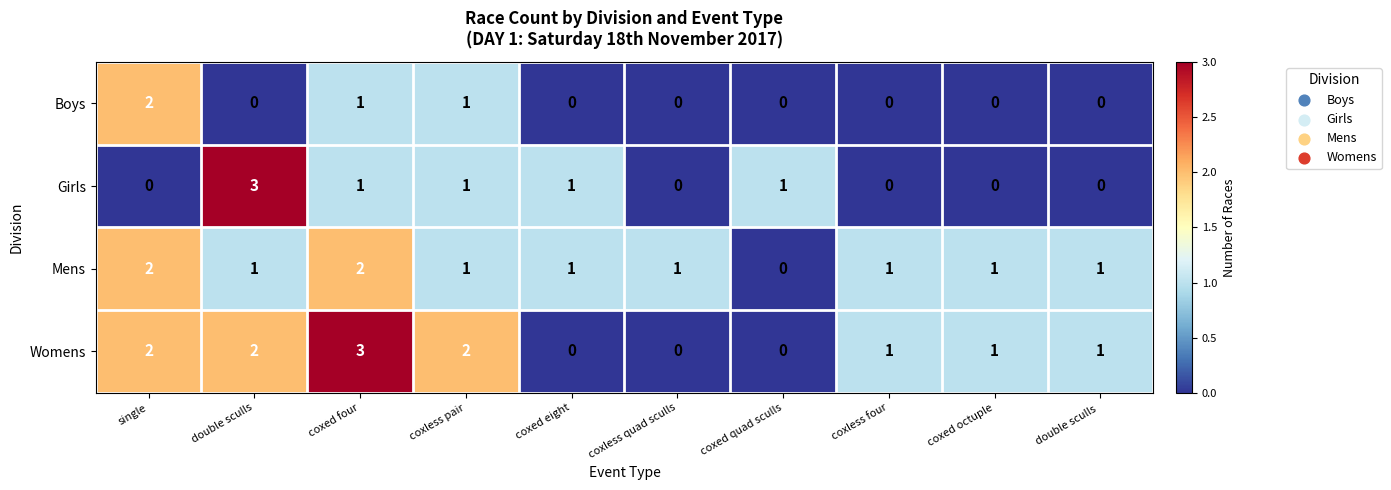

Between double sculls and coxless pair, which series saw the biggest shift?

Girls